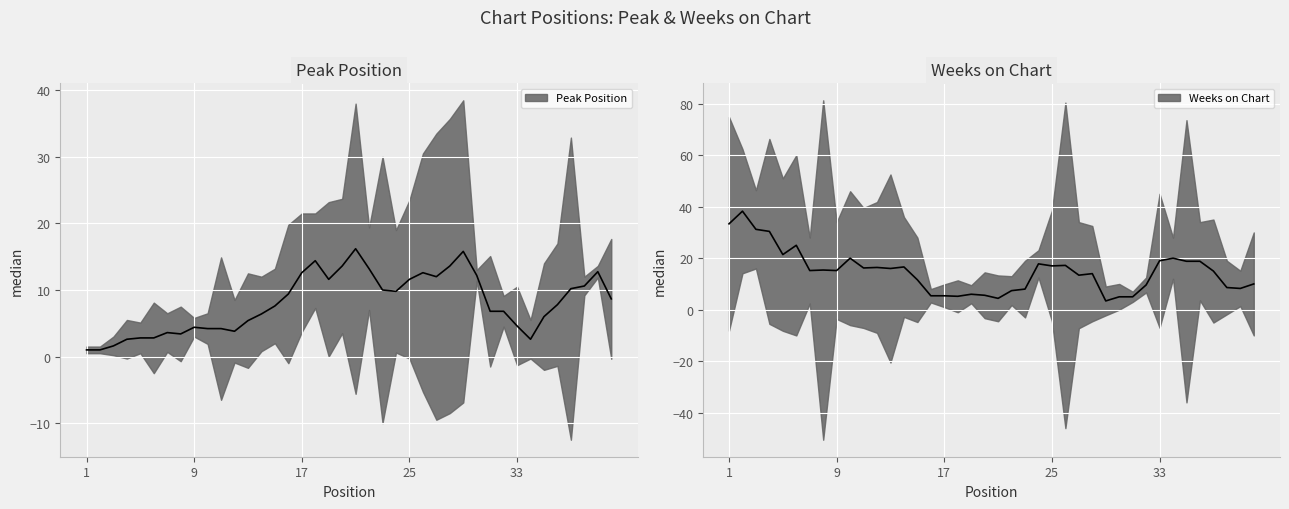

How many lines are shown in the chart?

2